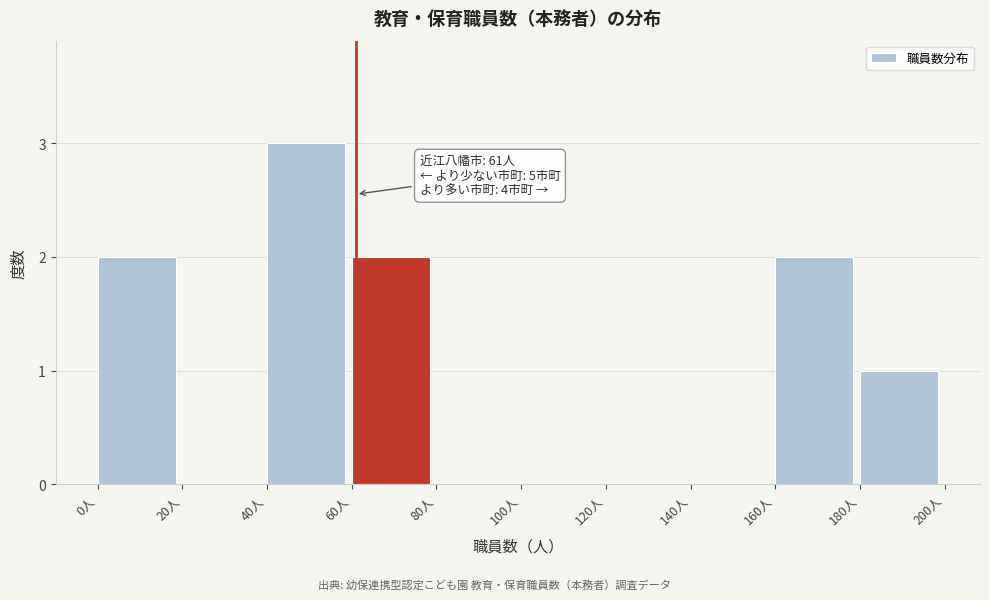

Which range on the x-axis has the tallest bar?

40 to 60